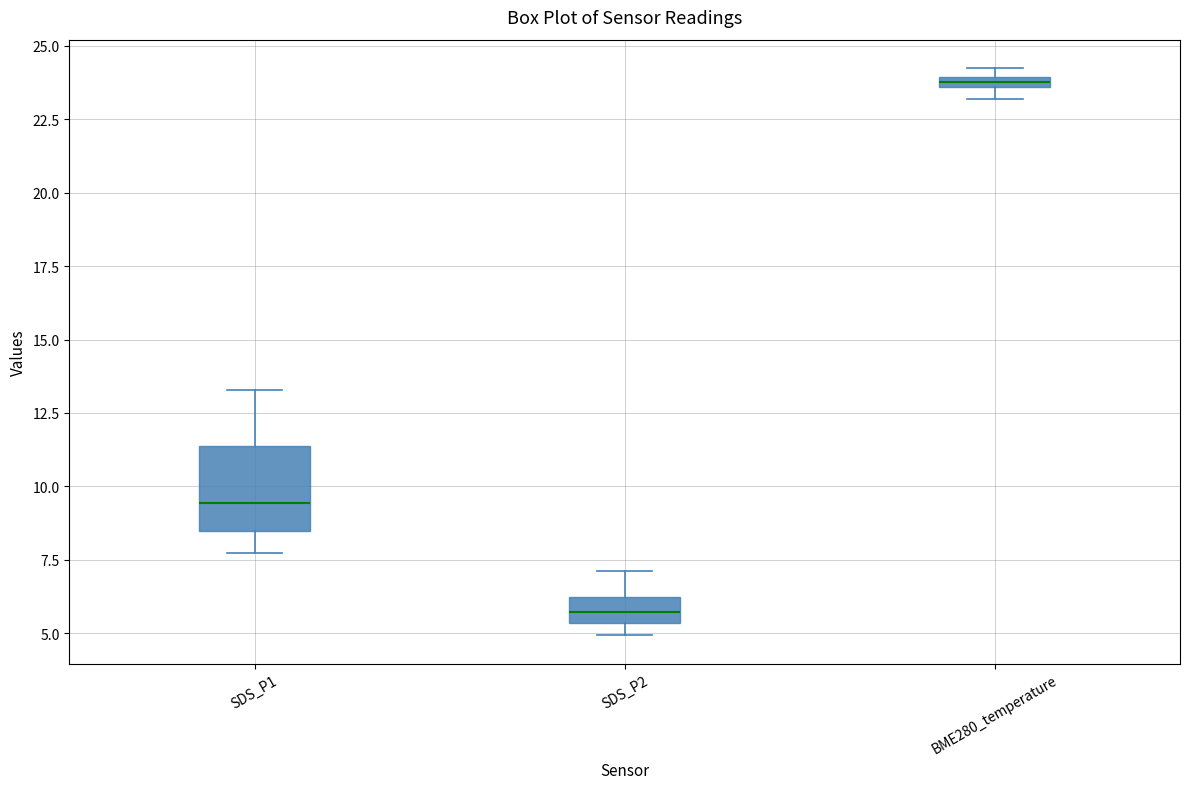

Which box is the tallest, from its lower edge to its upper edge?

SDS_P1